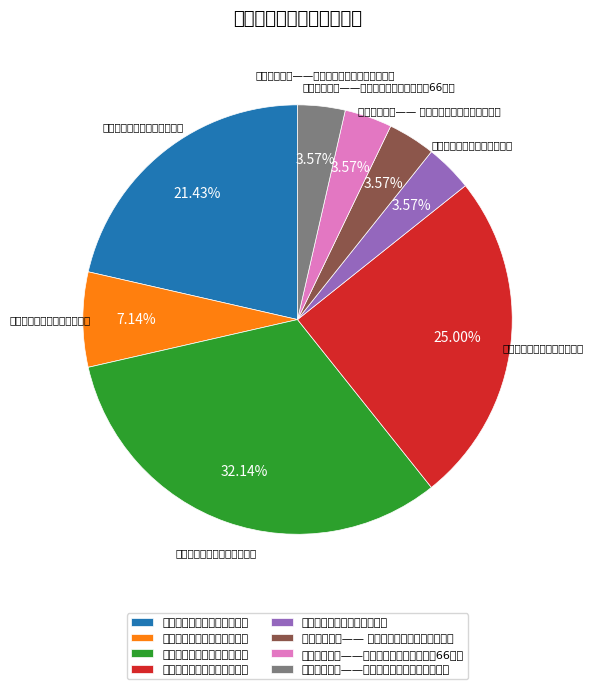

What percentage is the 关心乡村教师，关爱留守儿童 slice, to the nearest percent?

4%